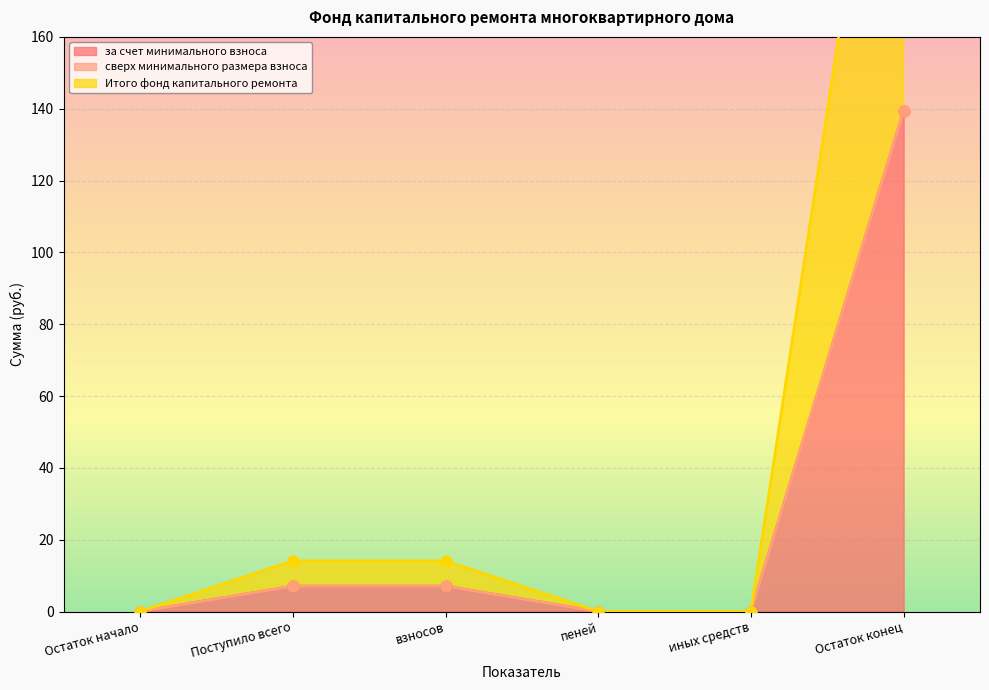

The за счет минимального взноса series shows 0.0 at иных средств. True or false?

True